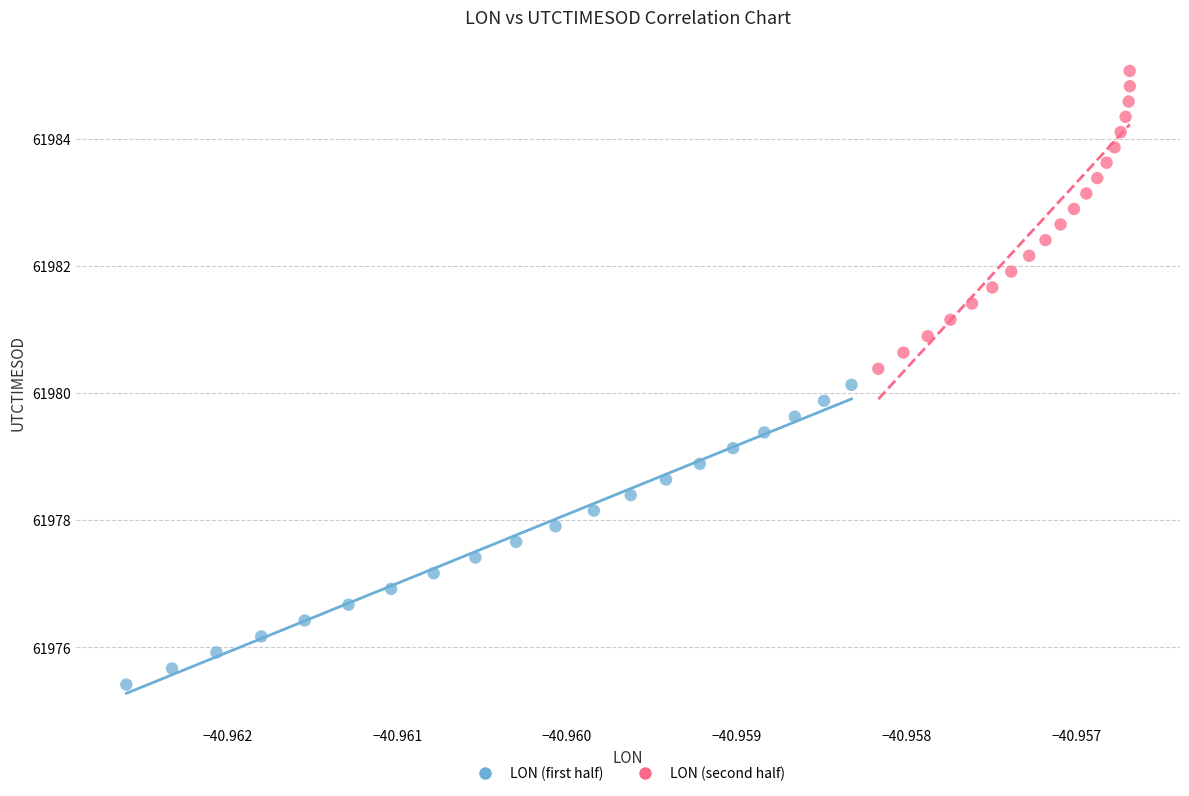

Which series reaches the maximum Y coordinate?

LON (second half)